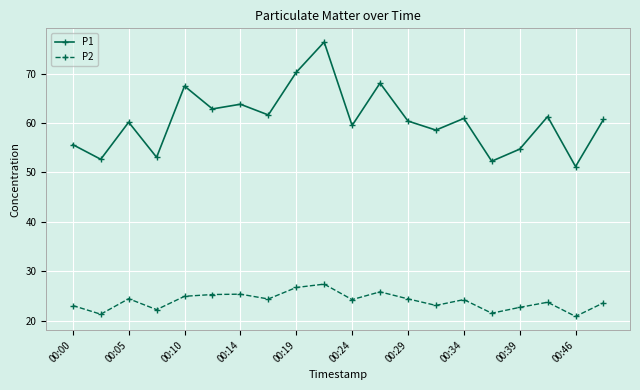

True or false: P1 has more than 1 interior local peaks.

True